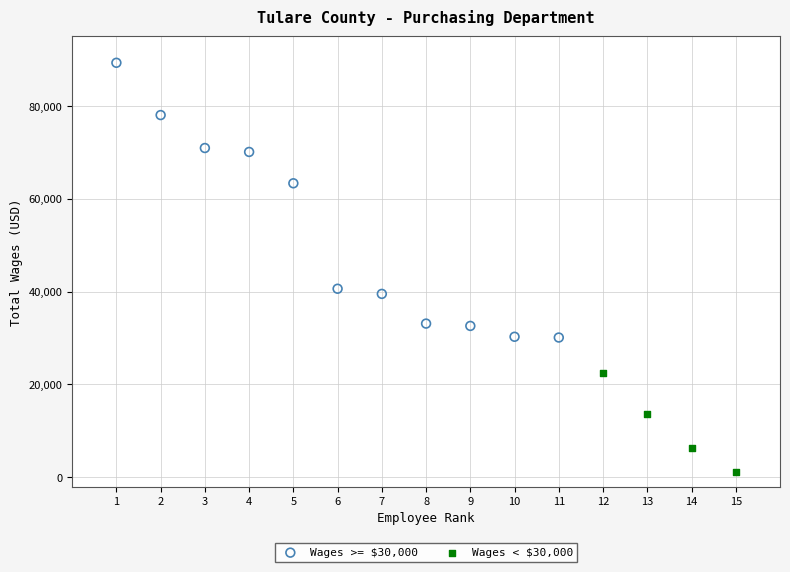

Which series contains the lowest Y value?

Wages < $30,000